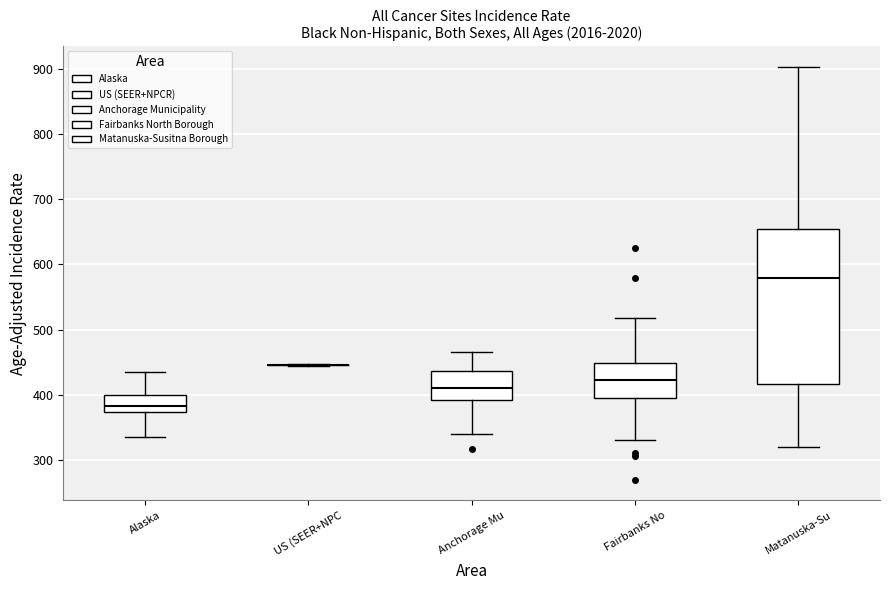

Reading left to right, read every box against the y-axis: the position of its median line, the range the box covers, and the ends of its whiskers. The values are not printed on the chart, so give them approximately, as read against the axis.

Alaska: median 380, box 370 to 400, whiskers 340 to 430
US (SEER+NPC: box collapsed to a line at 450, whiskers 440 to 450
Anchorage Mu: median 410, box 390 to 440, whiskers 340 to 470
Fairbanks No: median 420, box 390 to 450, whiskers 330 to 520
Matanuska-Su: median 580, box 420 to 650, whiskers 320 to 900